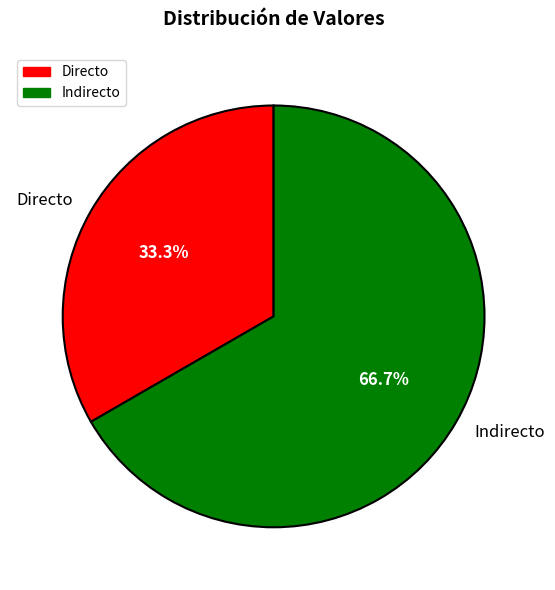

Rank the categories by value from highest to lowest.

Indirecto, Directo